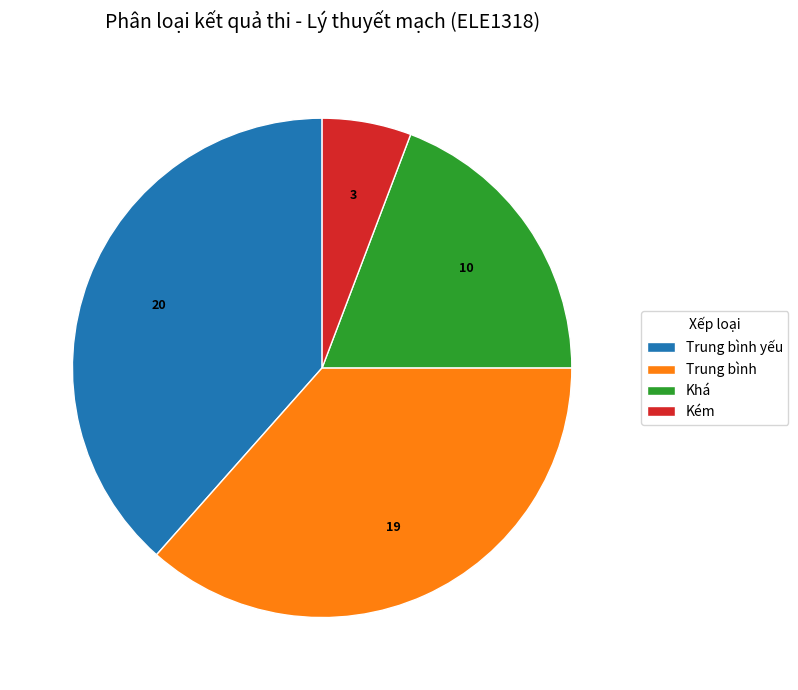

Which category has the biggest portion of the pie?

Trung bình yếu